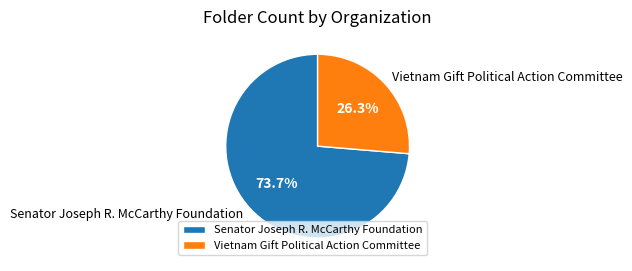

Count the number of slices in the pie.

2